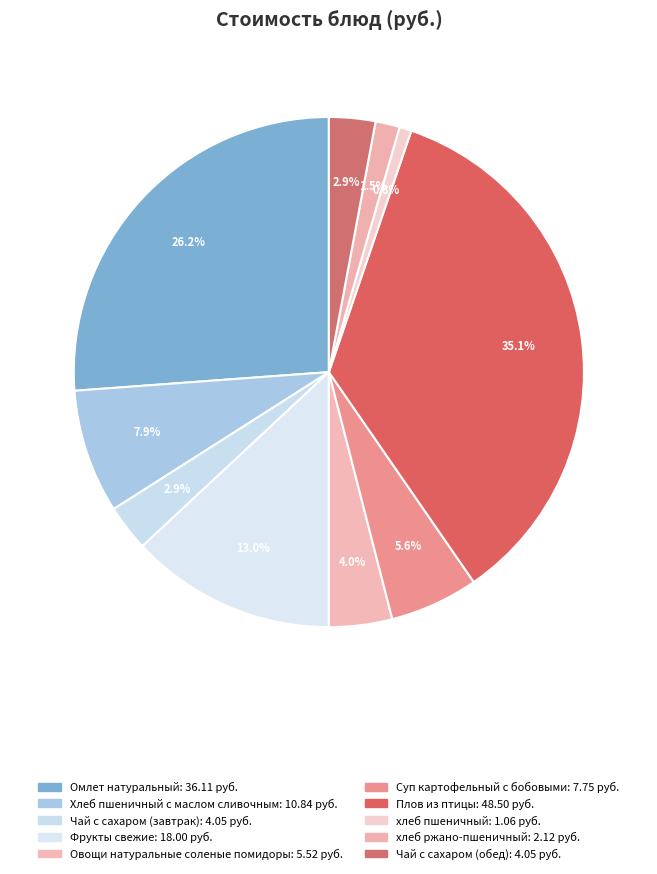

How many segments does this pie chart have?

10